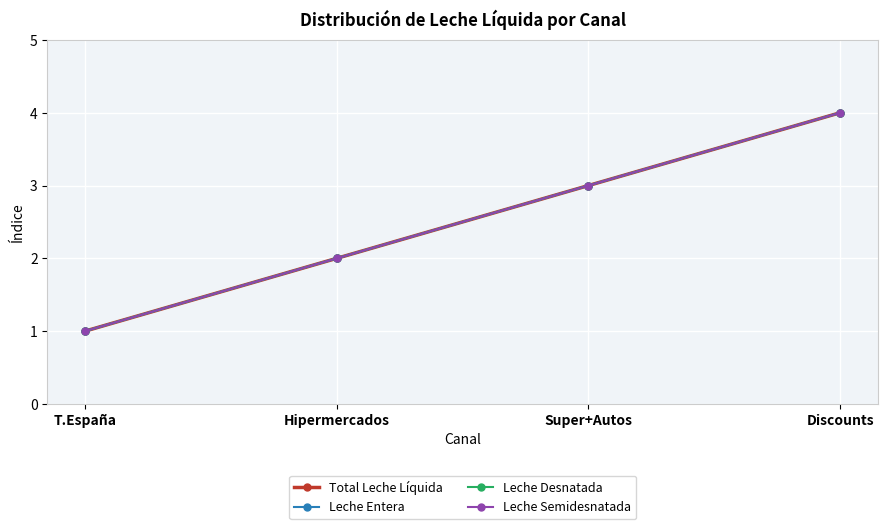

What is the value of the Total Leche Líquida point at the 2nd from the left?

2